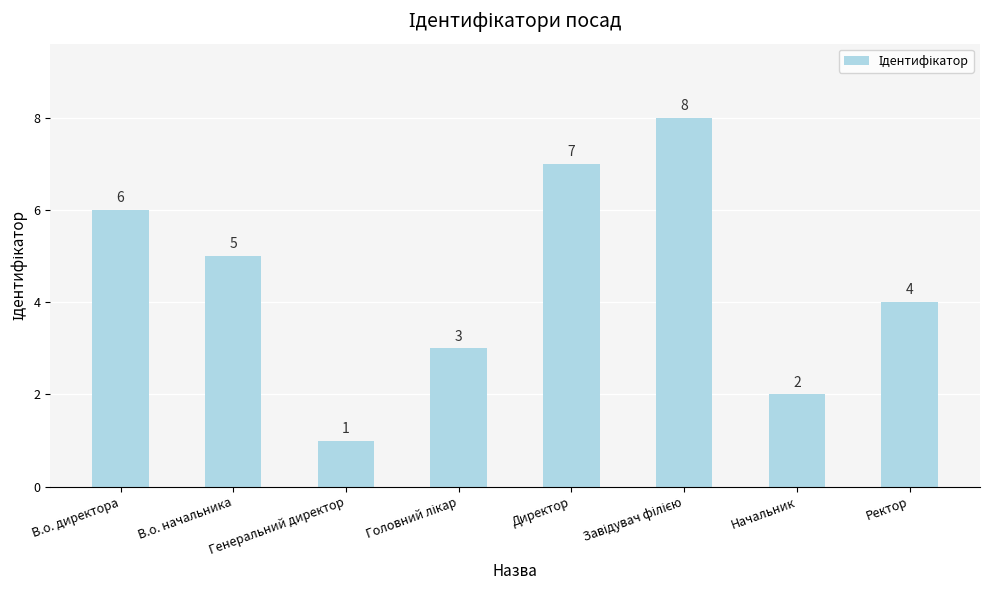

At which label does the data first exceed 5?

В.о. директора